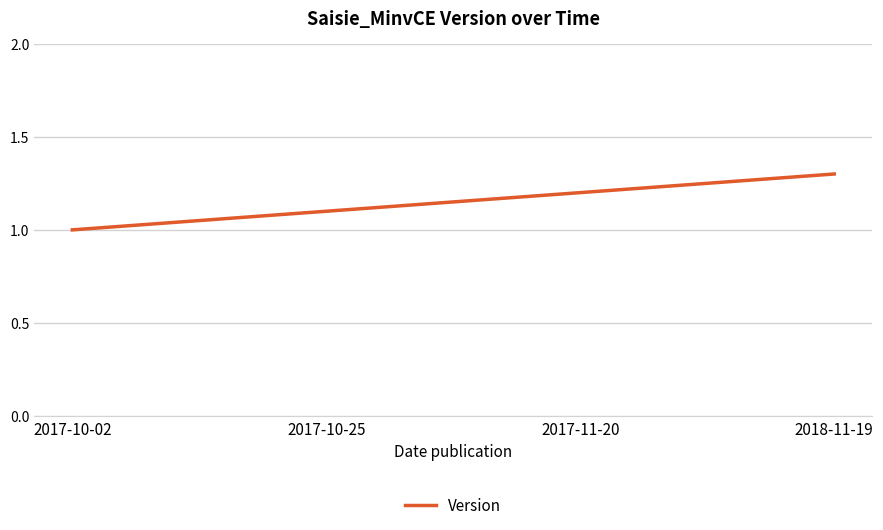

What is the sum of the values at 2017-10-25 and 2017-10-02?

2.1